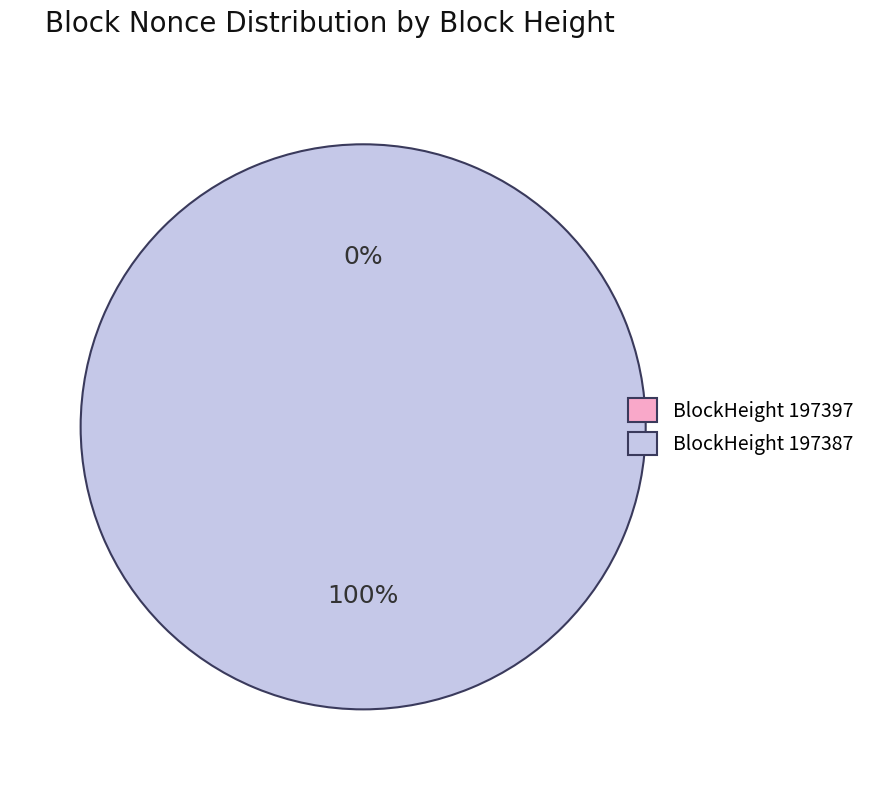

Which slice is the largest?

197387